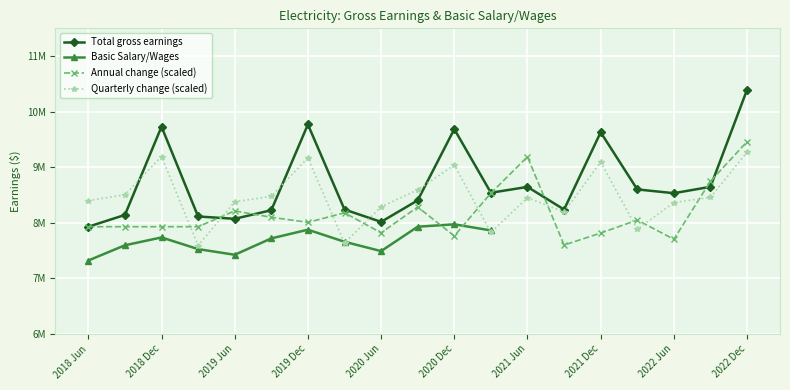

Reading left to right, what are all the values shown in this chart?

2018 Jun=7931000	2018 Sep=8143000	2018 Dec=9731000	2019 Mar=8115000	2019 Jun=8073000	2019 Sep=8228000	2019 Dec=9770000	2020 Mar=8240000	2020 Jun=8018000	2020 Sep=8405000	2020 Dec=9687000	2021 Mar=8542000	2021 Jun=8647000	2021 Sep=8240000	2021 Dec=9630000	2022 Mar=8602000	2022 Jun=8534000	2022 Sep=8649000	2022 Dec=10395000